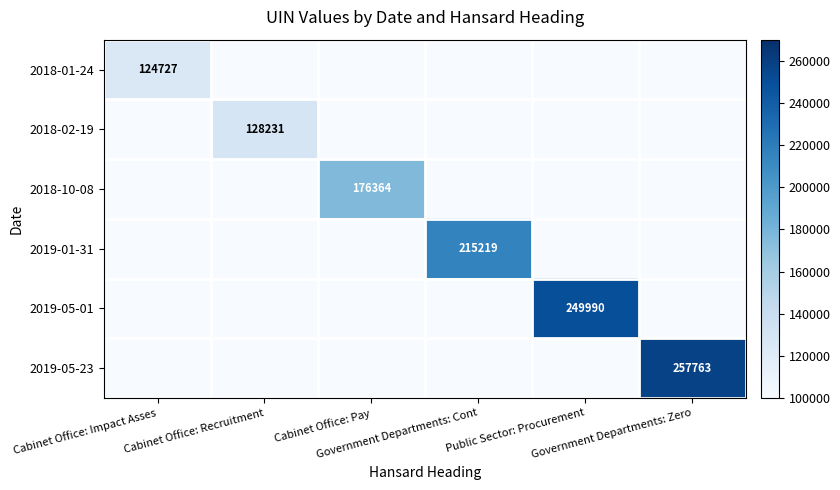

Which label corresponds to the smallest value in the chart?

Cabinet Office: Recruitment